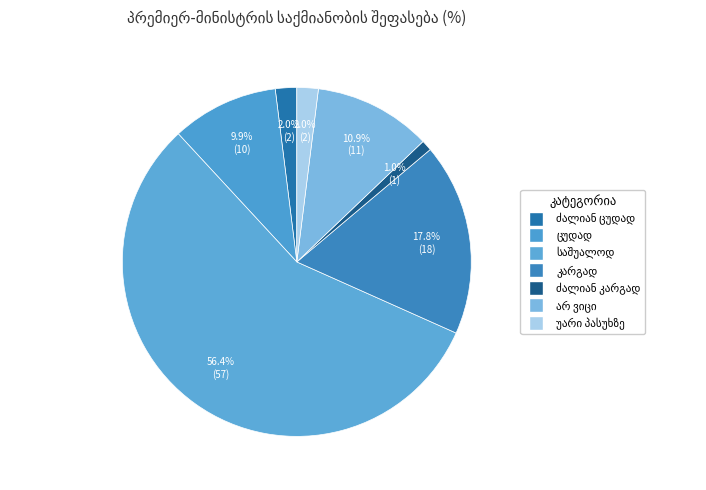

Do ძალიან კარგად and ძალიან ცუდად together represent more than half of the pie?

No